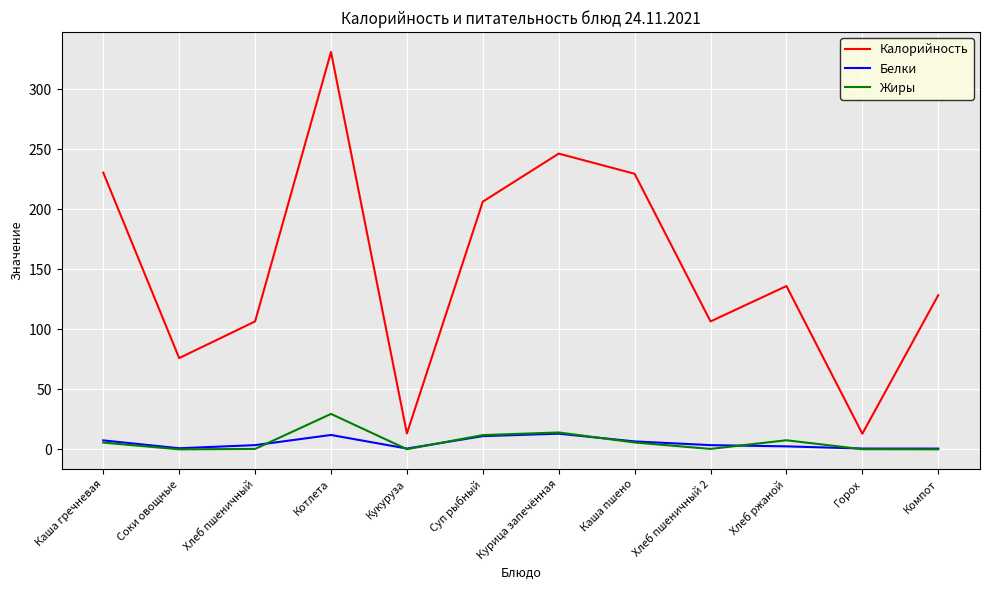

Which series has the widest spread of values?

Калорийность